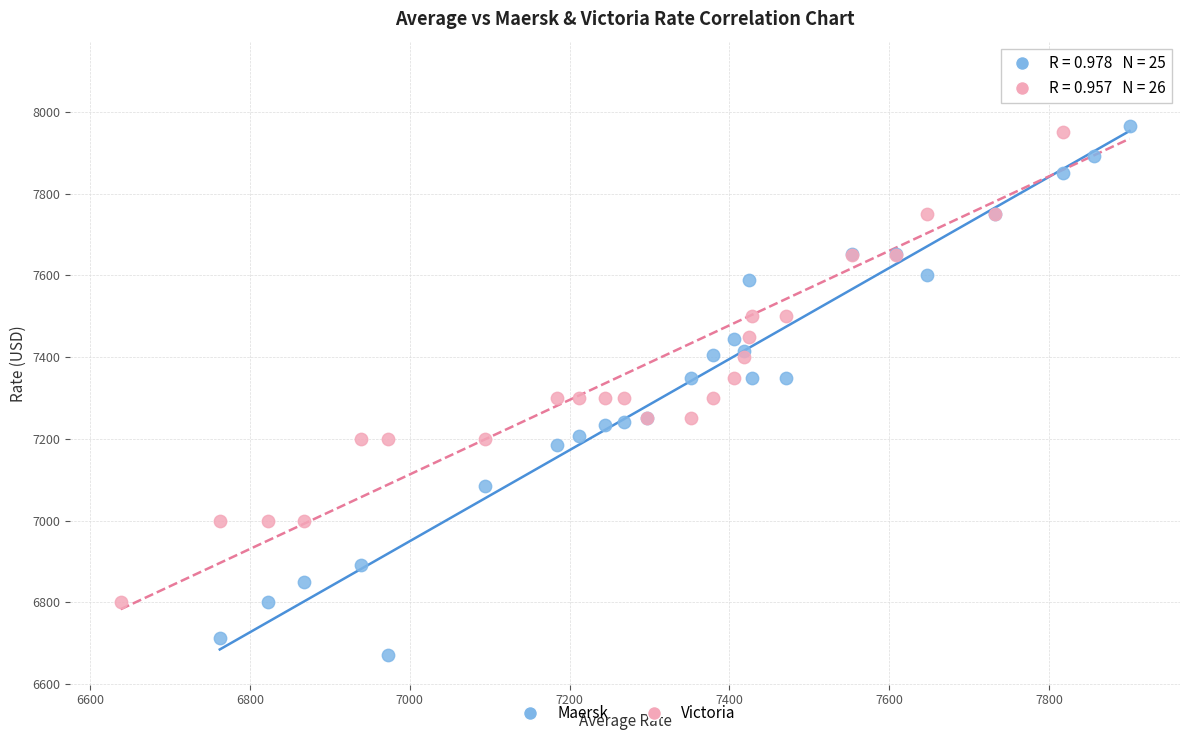

Which series reaches the minimum Y coordinate?

Maersk